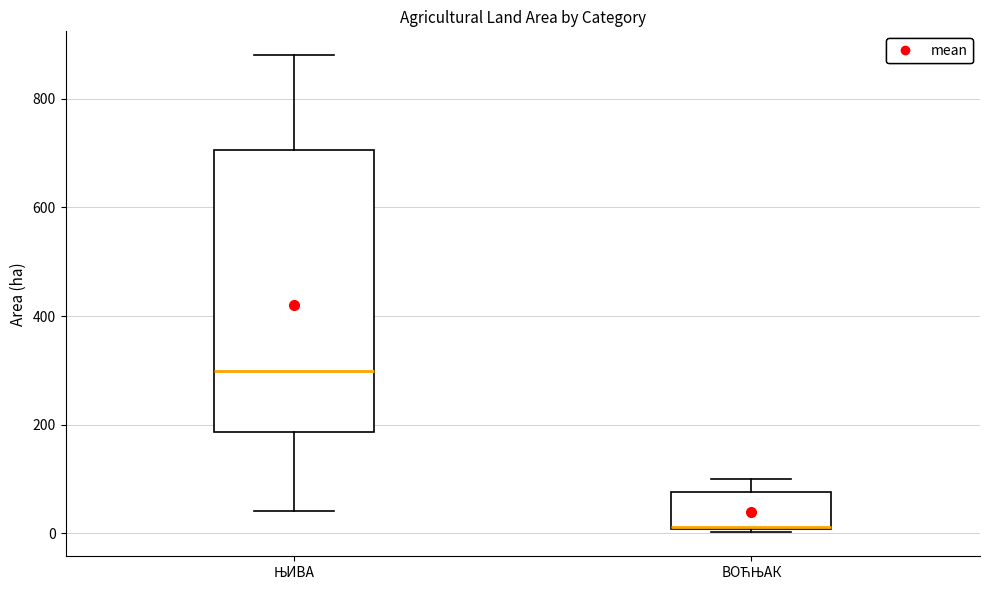

Which box is the tallest, from its lower edge to its upper edge?

ЊИВА